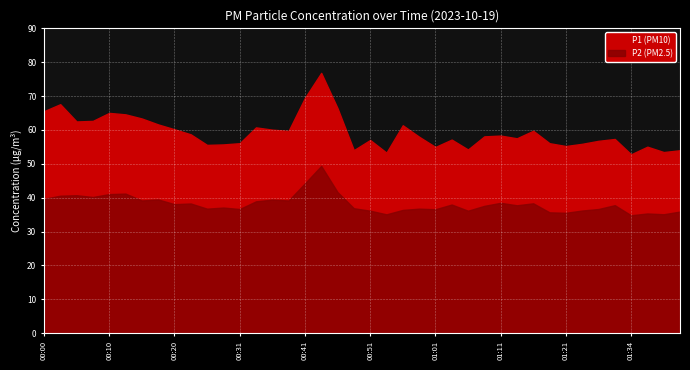

What is the greatest value displayed?

76.8